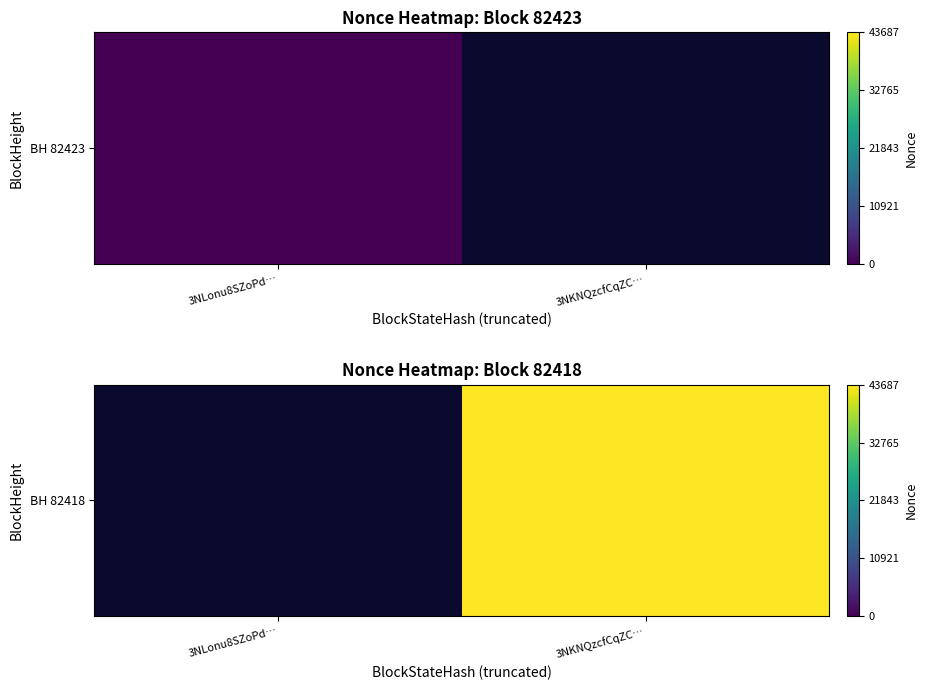

Is it true that the value at 3NLonu8SZoPd… is nan?

False